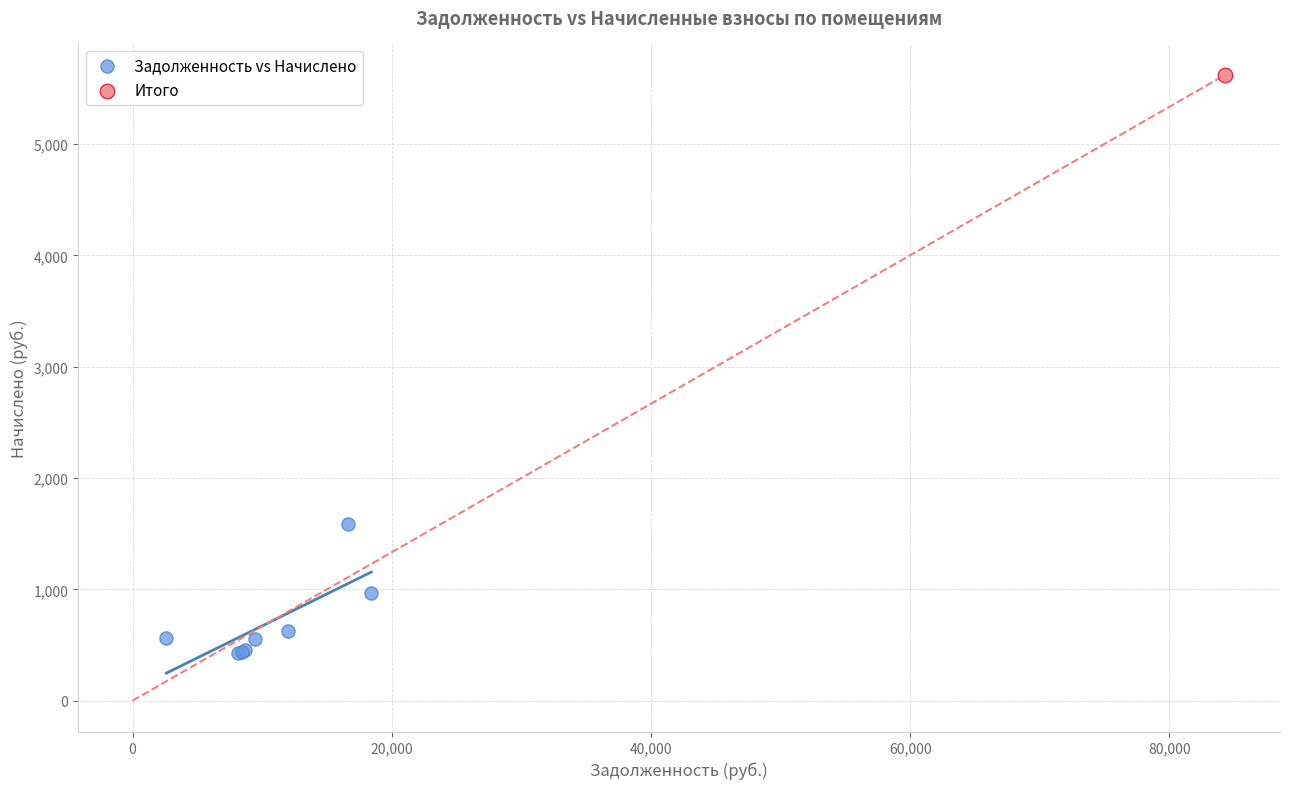

What are all the series names shown in the legend?

Задолженность vs Начислено, Итого